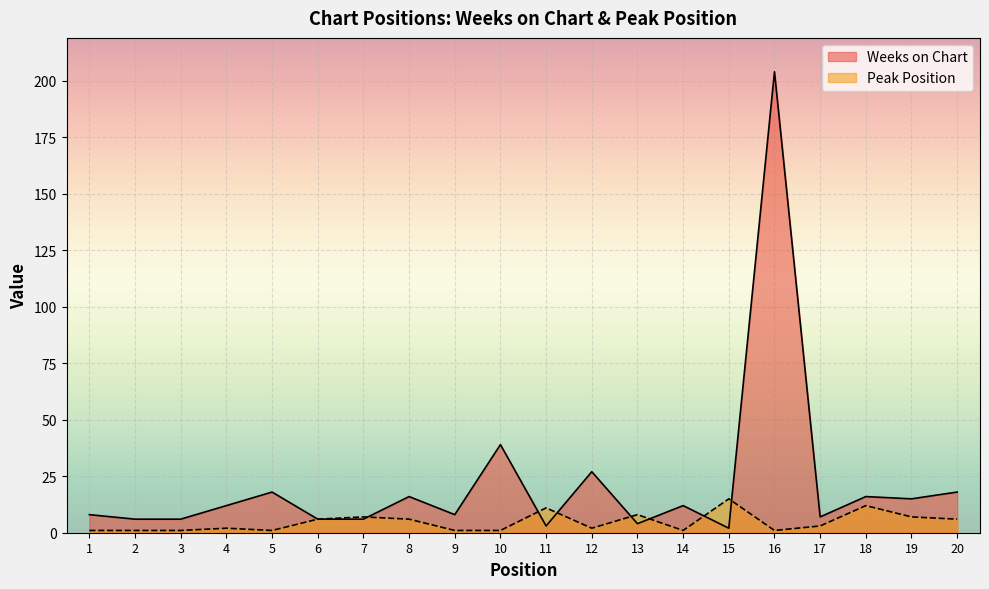

At which category does the chart reach its minimum across all series?

1